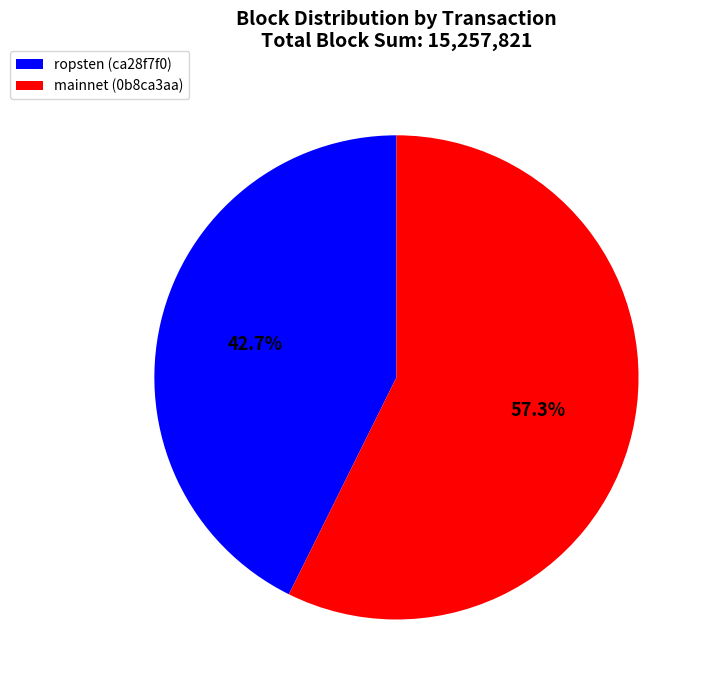

Which category accounts for the majority?

mainnet (0b8ca3aa)